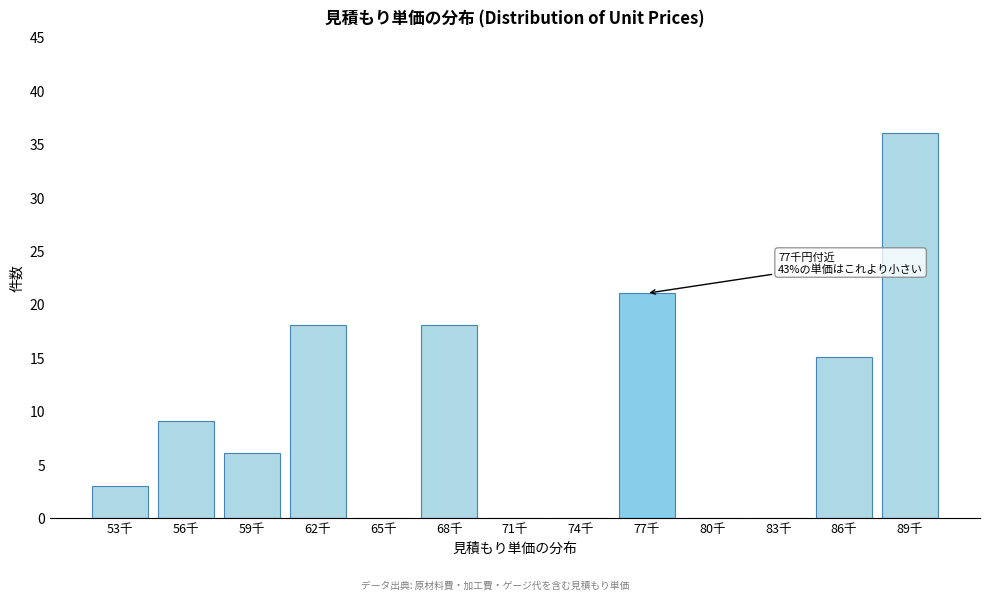

Reading left to right, list all the values displayed in this chart.

53千=3	56千=9	59千=6	62千=18	65千=0	68千=18	71千=0	74千=0	77千=21	80千=0	83千=0	86千=15	89千=36